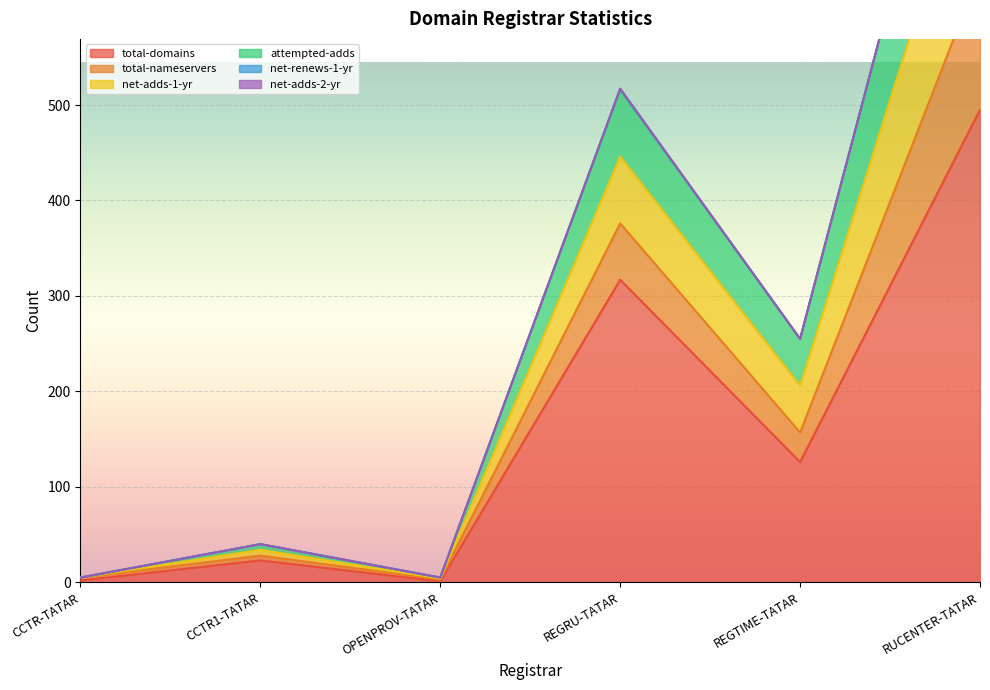

At which label is attempted-adds closest to 486?

REGRU-TATAR